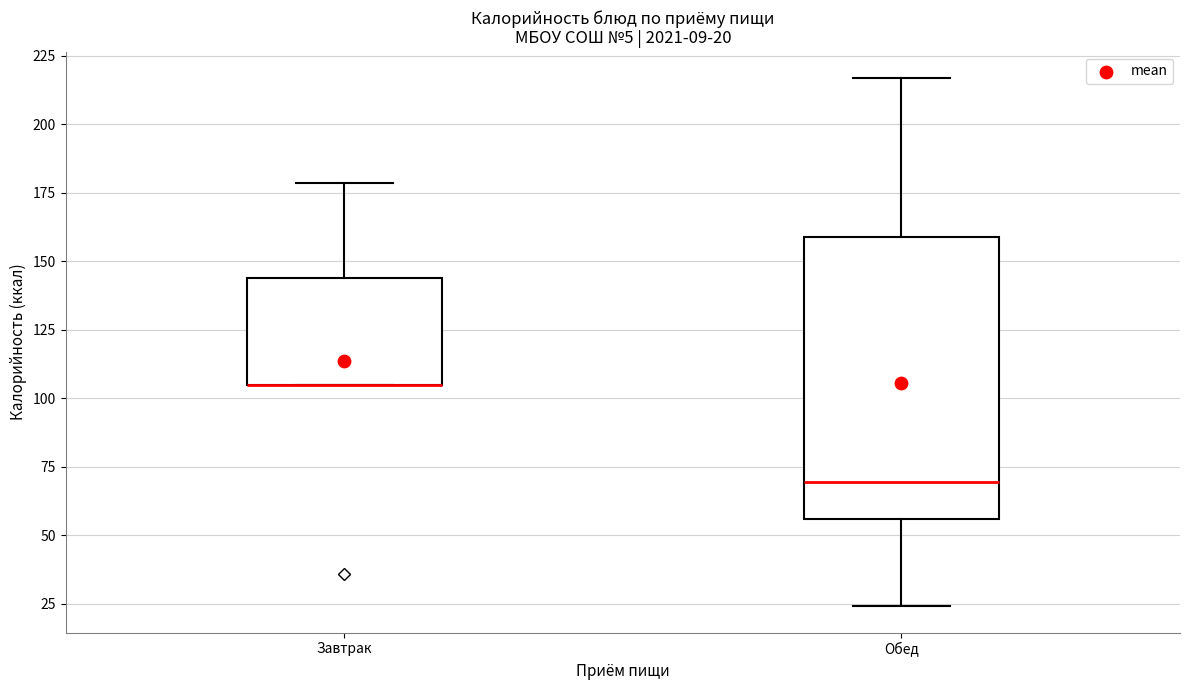

Which box is the tallest, from its lower edge to its upper edge?

Обед